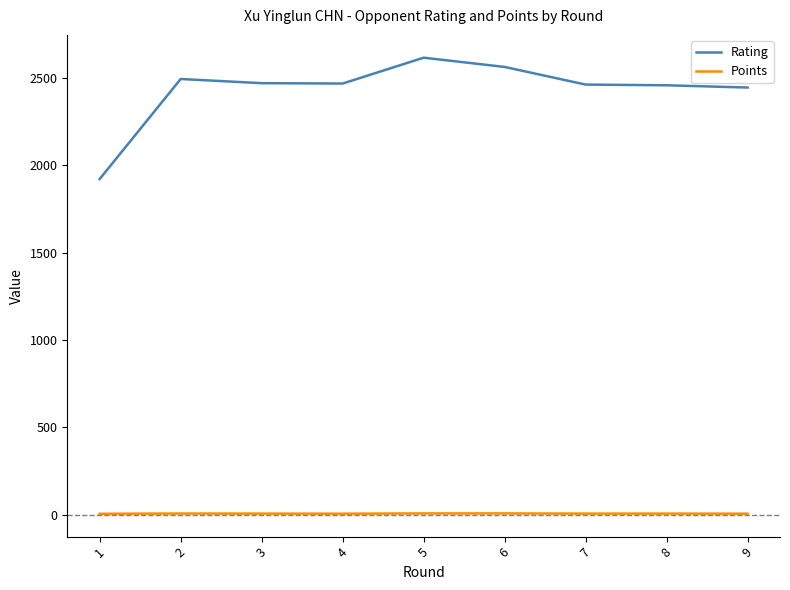

True or false: Rating and Points cross at least once.

False